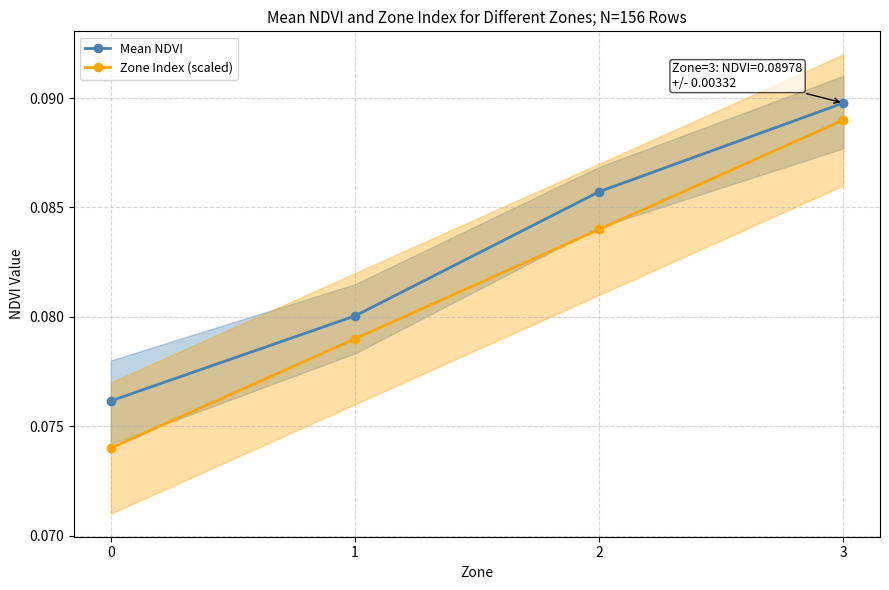

Which category has the highest value across all series?

3